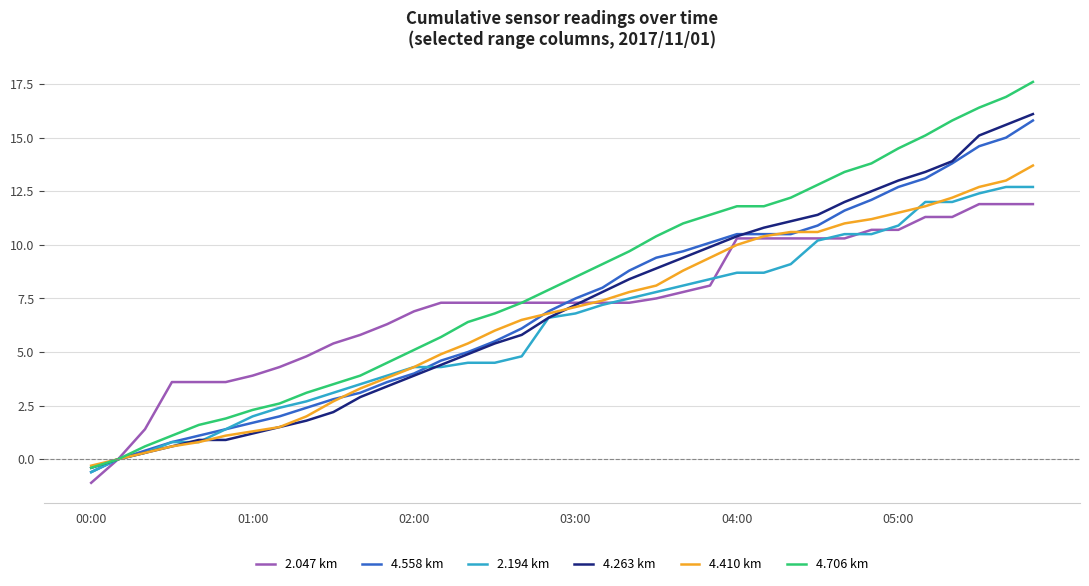

What is the greatest value displayed?

17.6